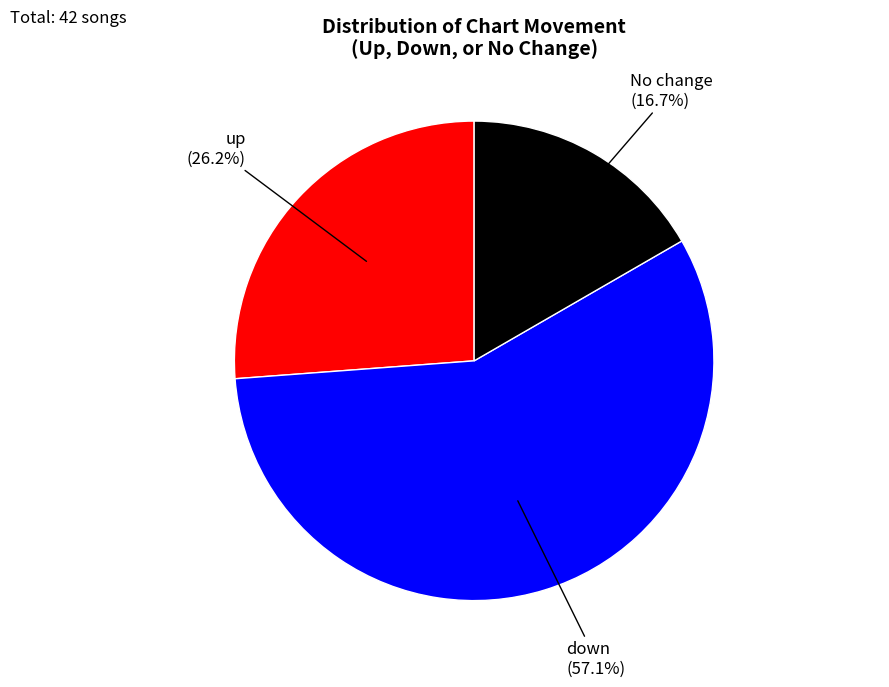

Is there a majority slice in this chart?

Yes